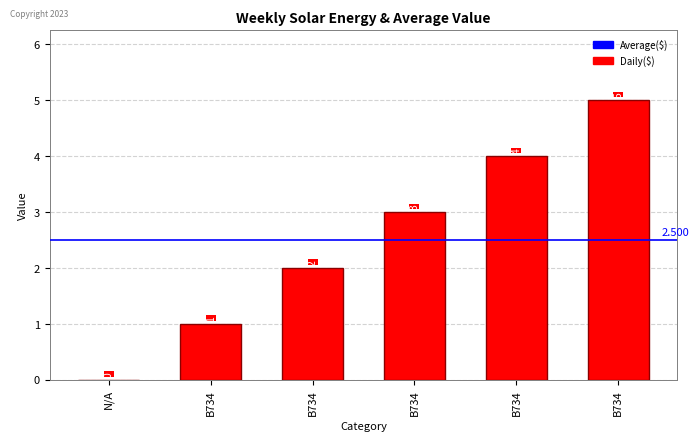

What is the change in value from B734 to B734?

+1